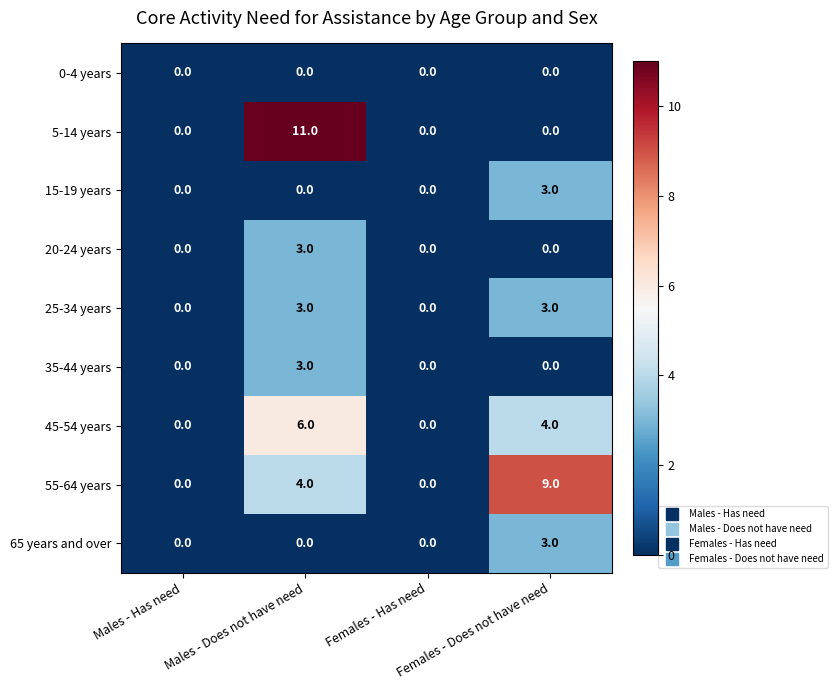

Which series has the widest spread of values?

5-14 years